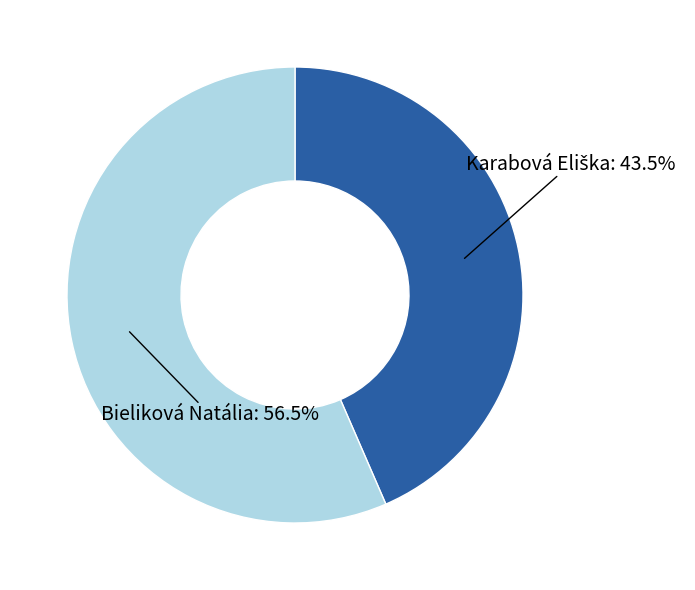

Count the number of slices in the pie.

2